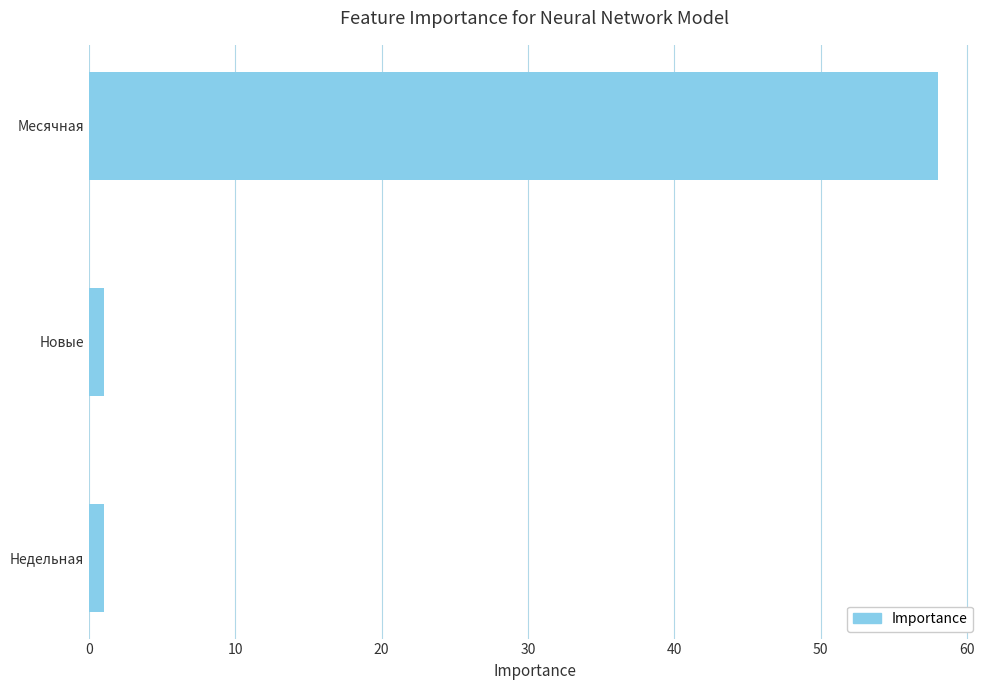

What is the maximum value shown in the chart?

58